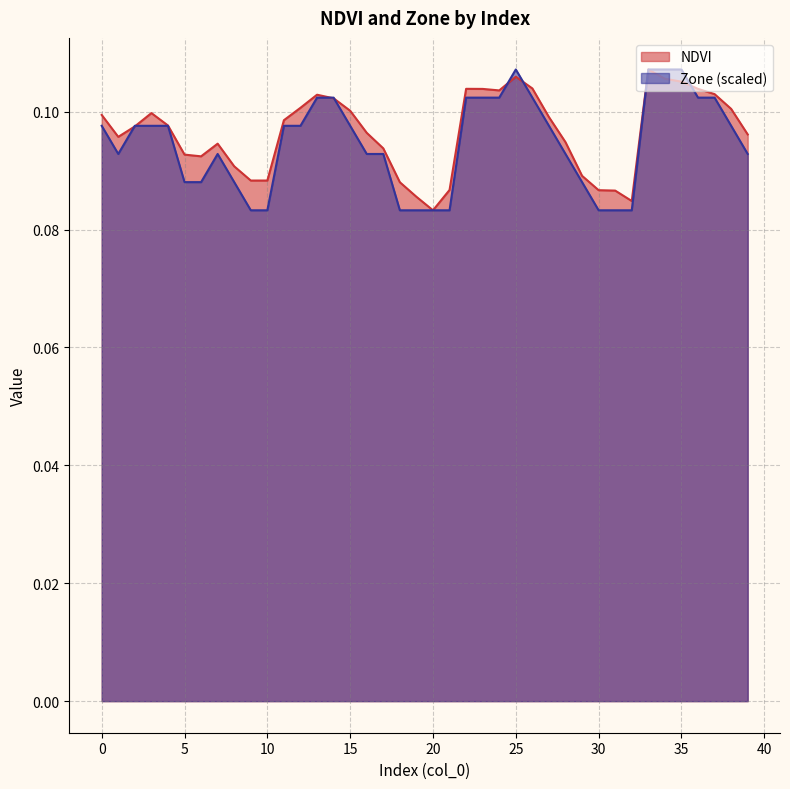

True or false: NDVI has a value of 0.2 at 27.

False